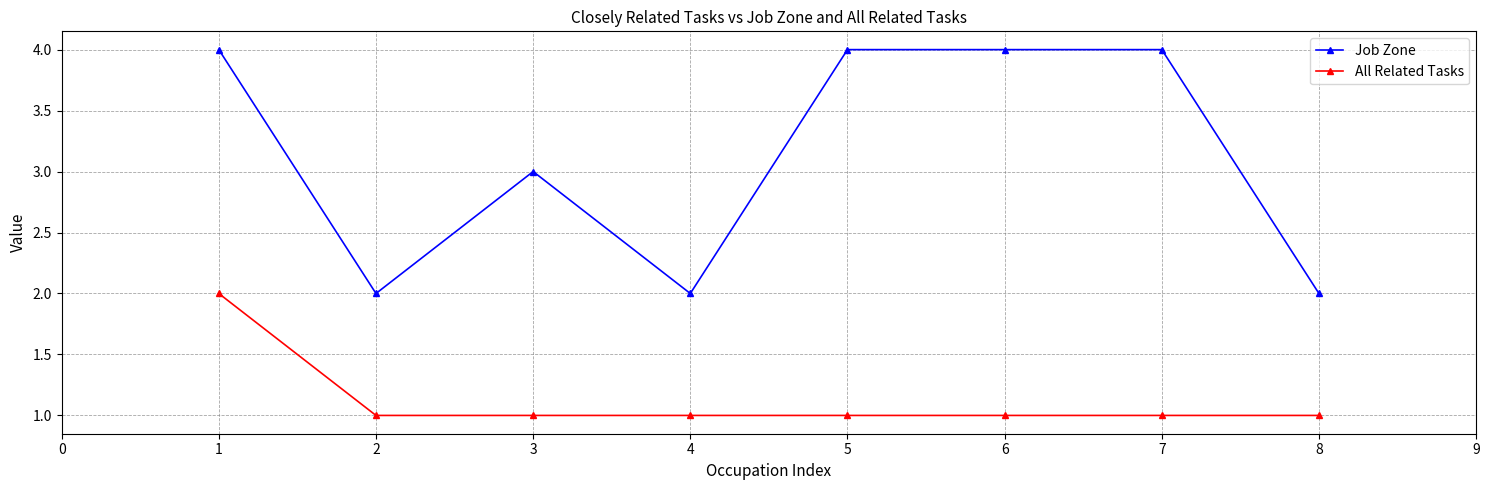

Which series has the widest spread of values?

Job Zone